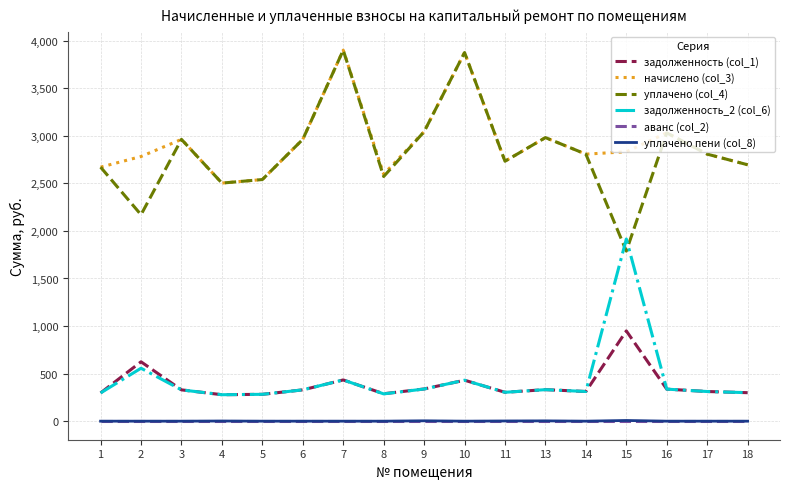

The value of задолженность (col_1) at 3 is 329.1. True or false?

True